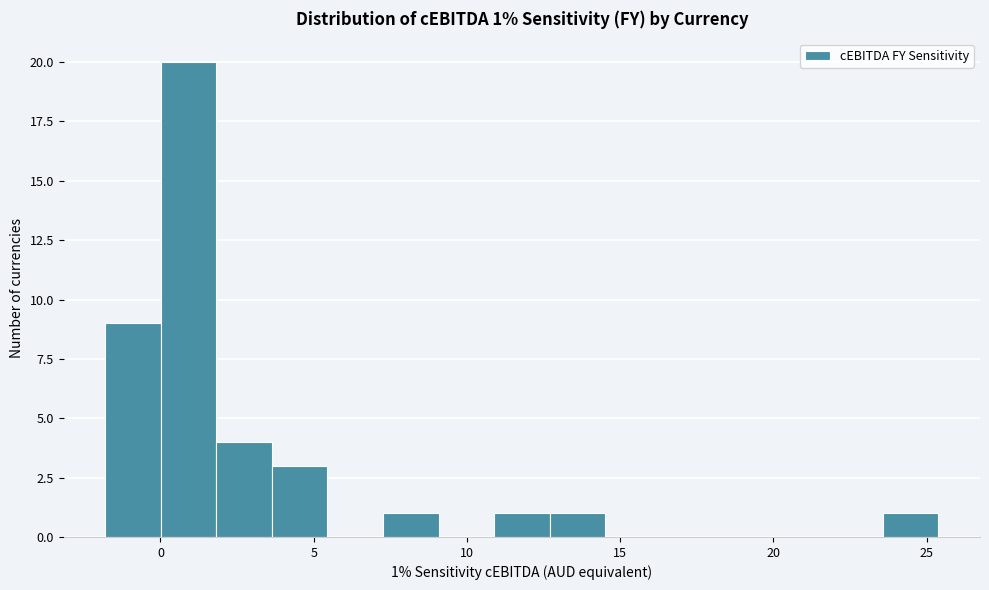

Read against the x-axis, roughly where is the centre of the tallest bar?

1.0